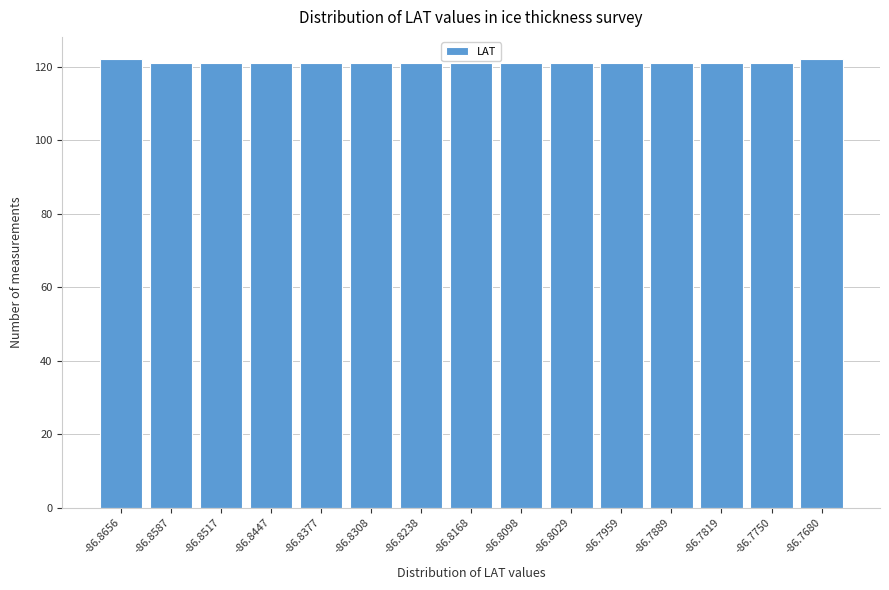

Reading left to right, list every bar in this chart as the range it spans on the x-axis followed by its height. Neither the bar edges nor the heights are printed on the chart, so give them approximately, as read against the axes.

-86.869 to -86.862: 122
-86.862 to -86.855: 122
-86.855 to -86.848: 122
-86.848 to -86.841: 122
-86.841 to -86.834: 122
-86.834 to -86.827: 122
-86.827 to -86.820: 122
-86.820 to -86.813: 122
-86.813 to -86.806: 122
-86.806 to -86.799: 122
-86.799 to -86.792: 122
-86.792 to -86.785: 122
-86.785 to -86.778: 122
-86.778 to -86.771: 122
-86.771 to -86.765: 122